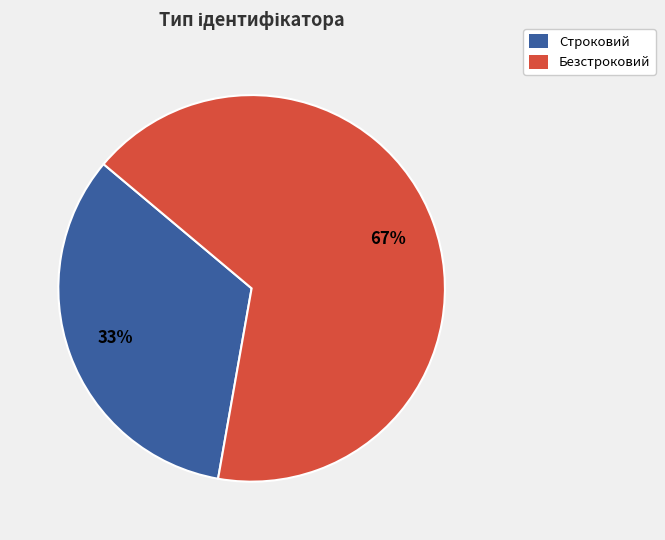

Is it true that Строковий is 33% of the pie?

True